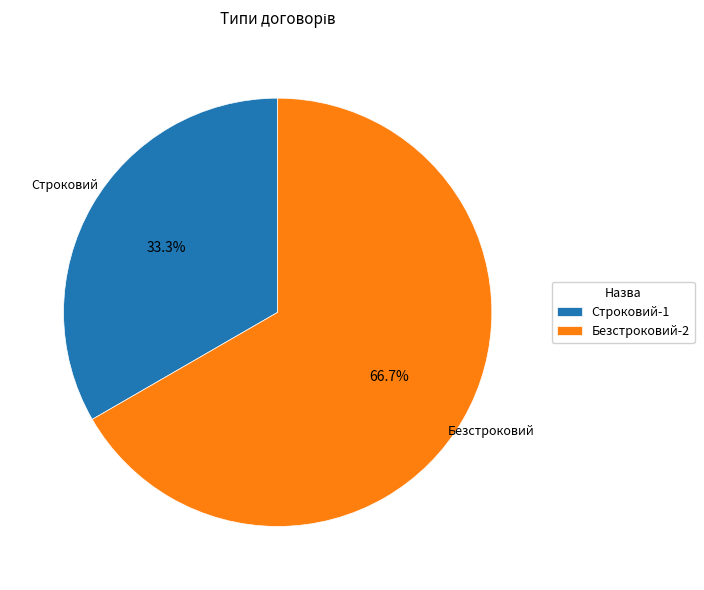

Combined, do Строковий and Безстроковий account for over 50%?

Yes